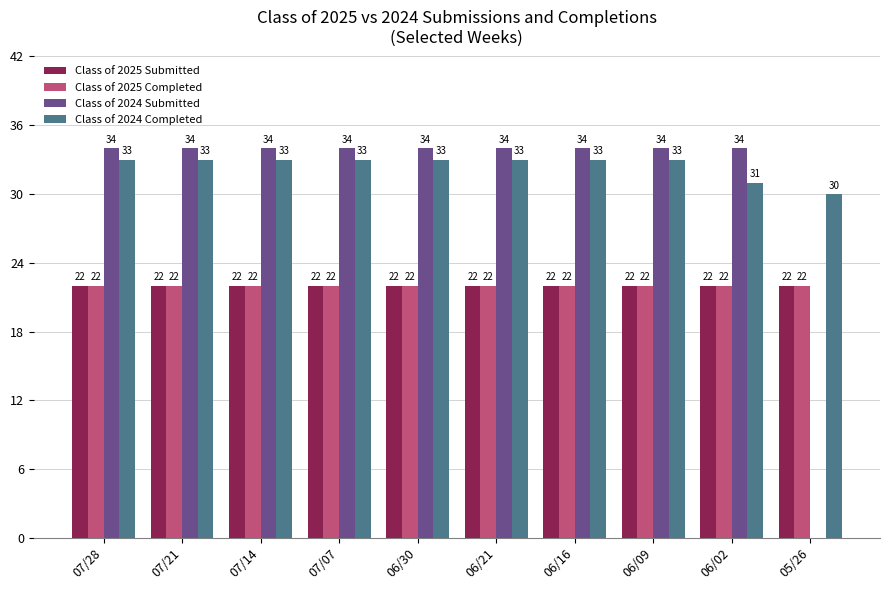

How many series are shown in this chart?

4